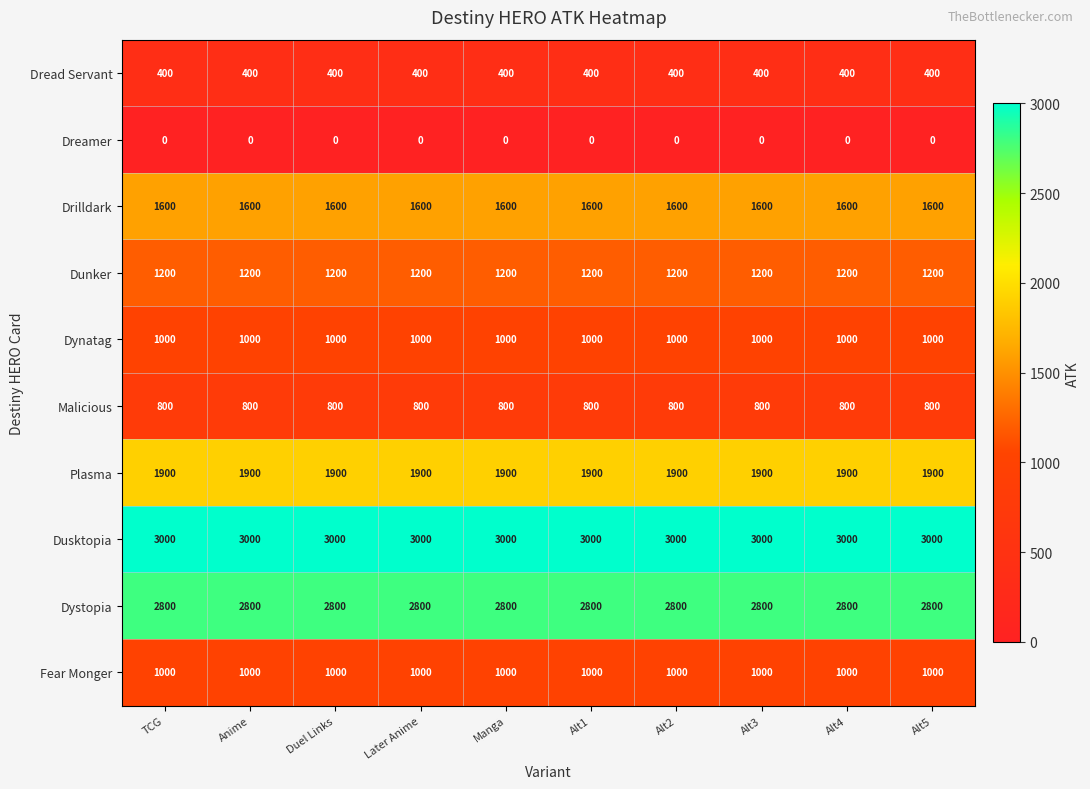

Which series has the largest total across all categories?

Dusktopia